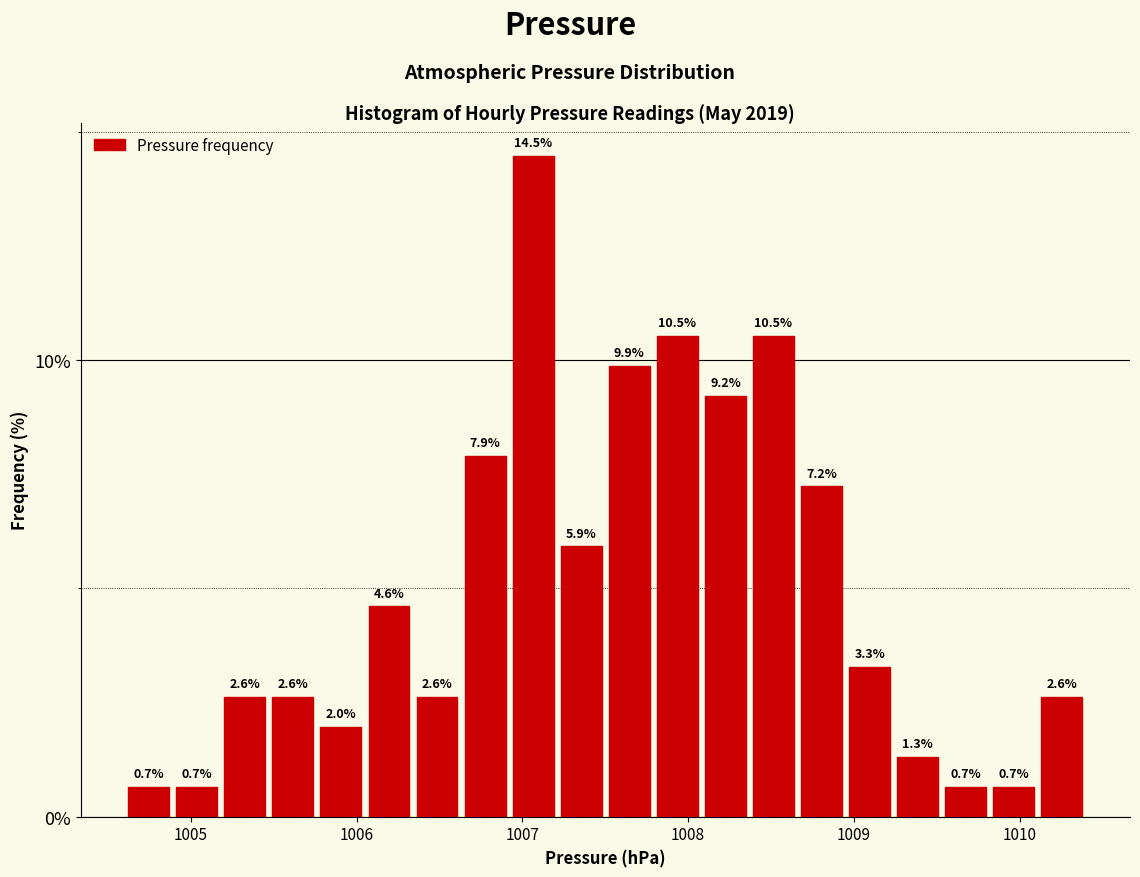

Around what value on the x-axis is the tallest bar? Give the approximate position of its centre, as read against the axis.

1007.1